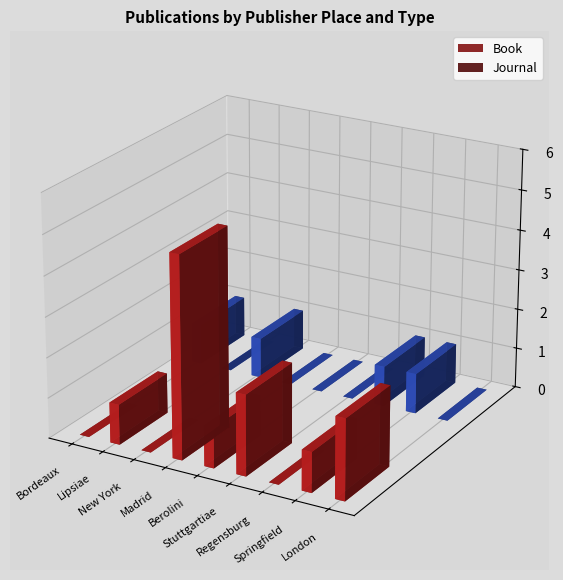

What is the difference between the maximum and minimum values in the Book series?

5